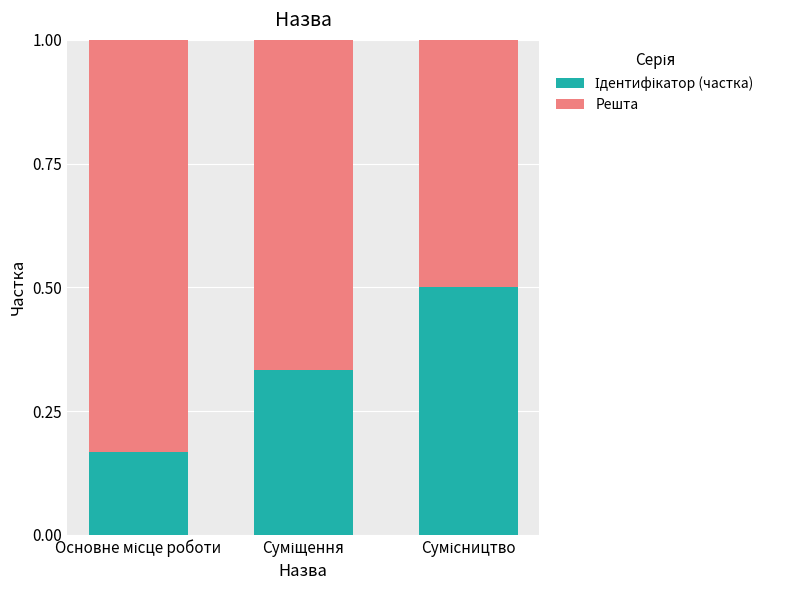

What is the difference between the maximum and minimum values in the Ідентифікатор (частка) series?

0.3